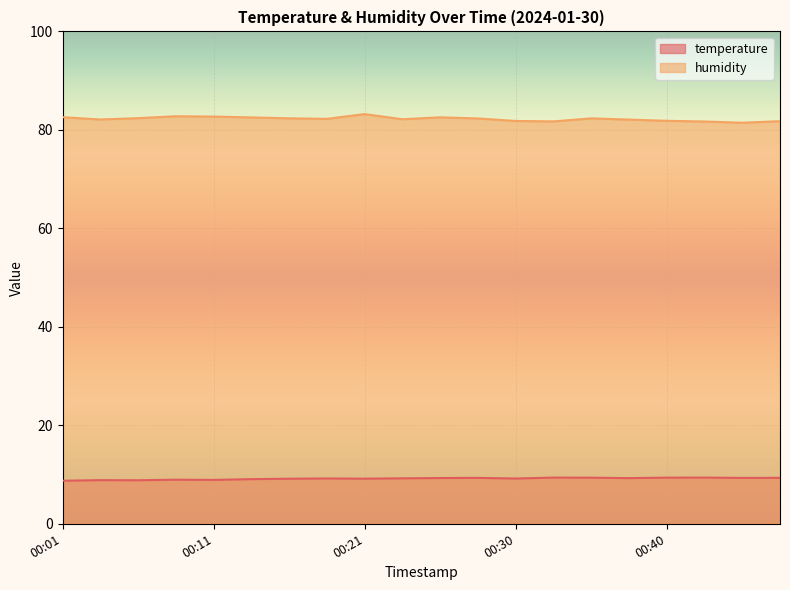

The temperature series shows 9.2 at 00:18. True or false?

True